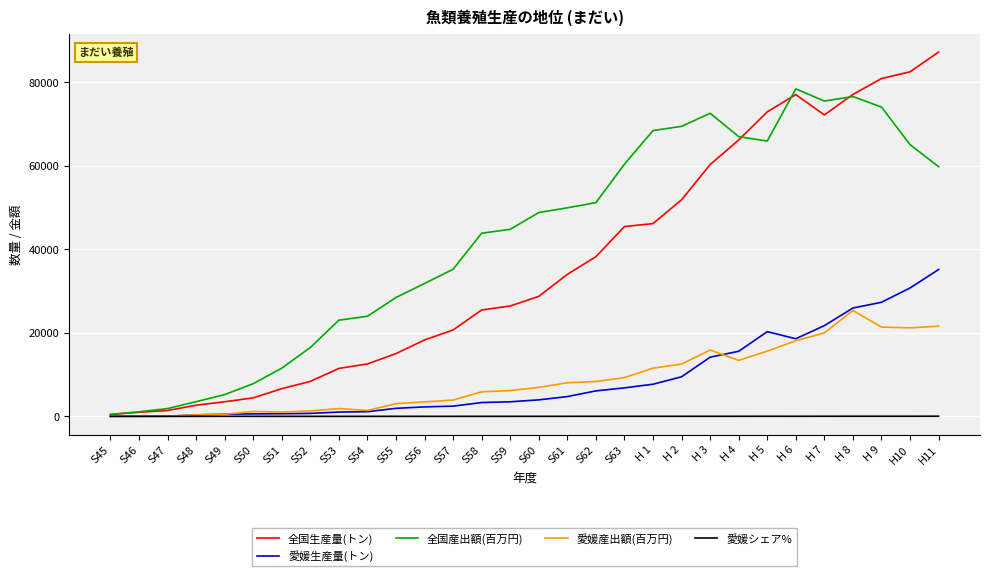

The 愛媛産出額(百万円) series shows 1182.1 at S50. True or false?

True